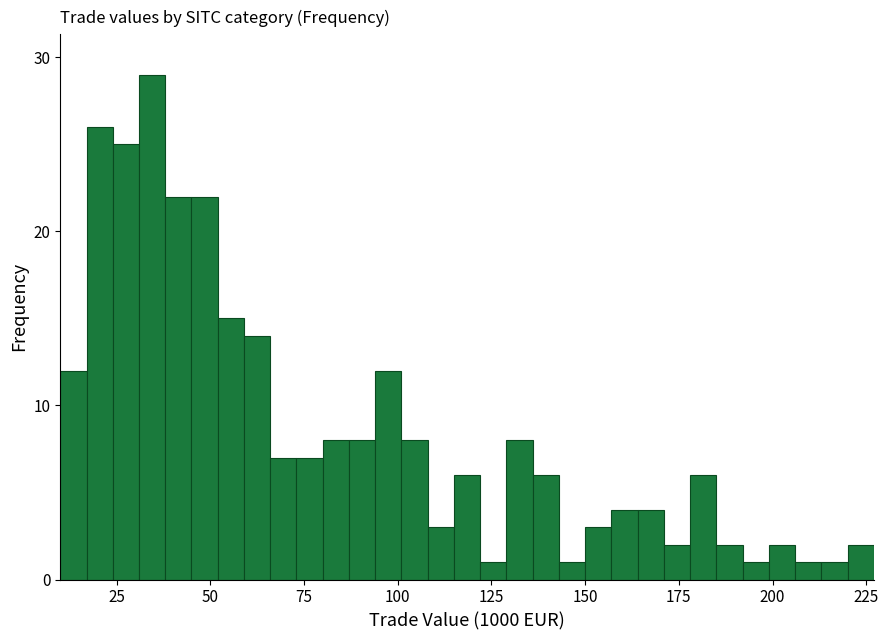

Around what value on the x-axis is the tallest bar? Give the approximate position of its centre, as read against the axis.

35